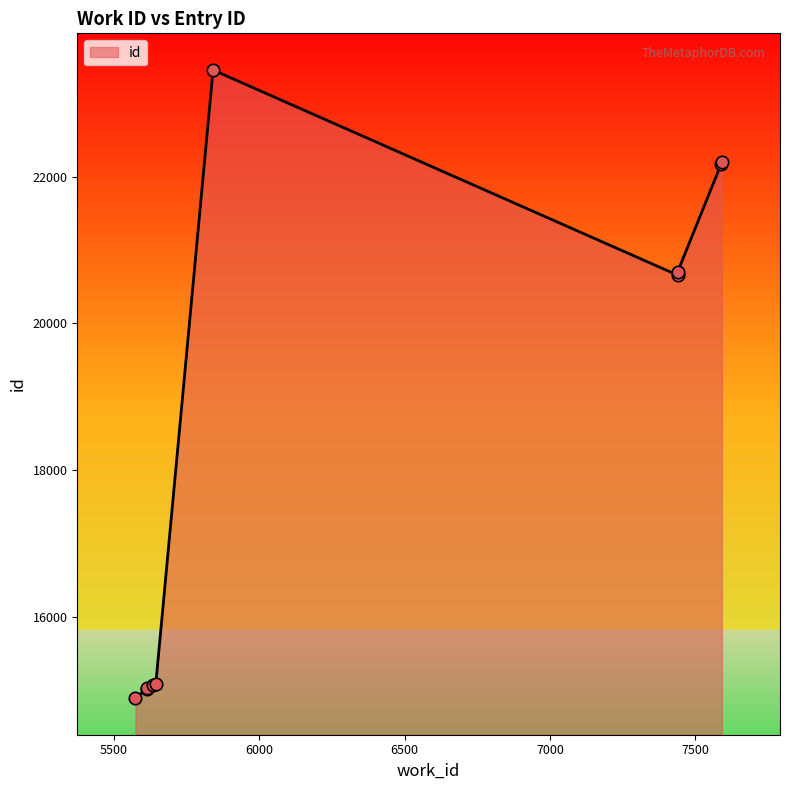

Between 5644 and 7591, which is larger?

7591